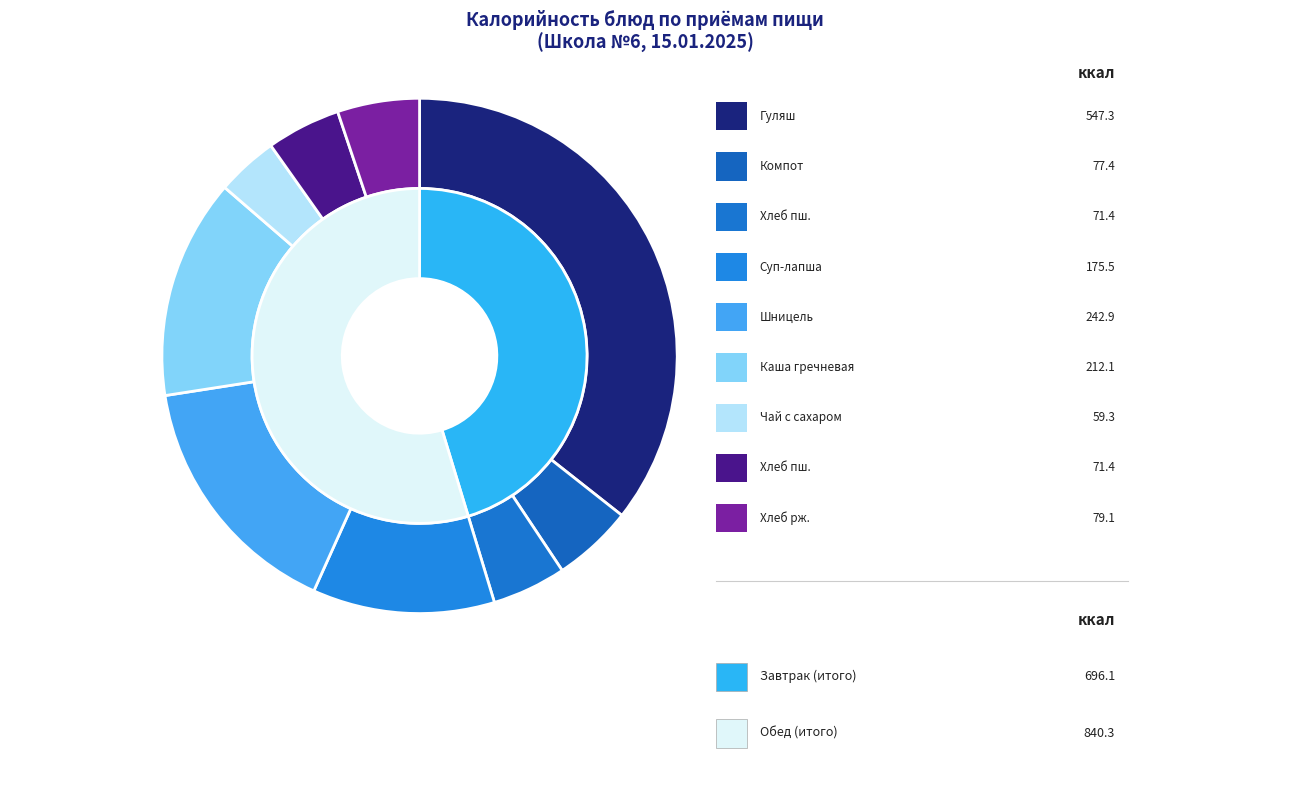

What is the change in value from Хлеб пш. (хлеб бел.) to Хлеб рж. (хлеб черн.)?

+7.7